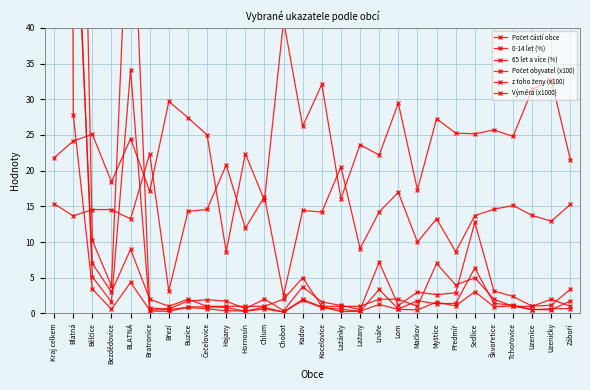

Which has a higher value, BLATNÁ or Chlum?

BLATNÁ